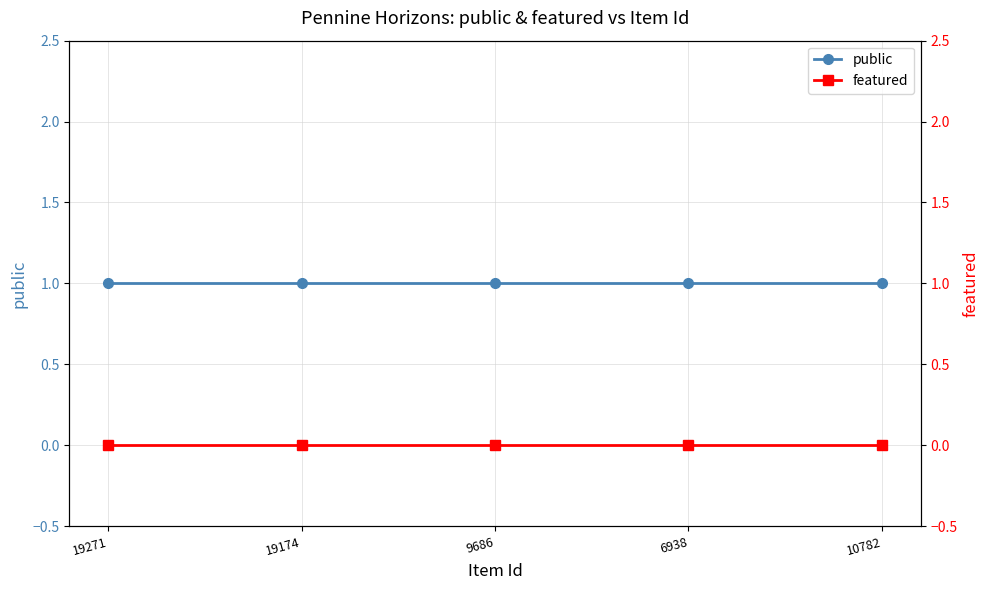

Which series has the largest total across all categories?

public